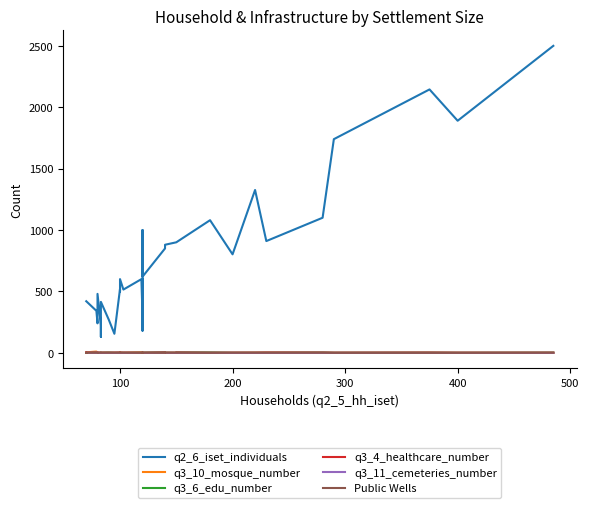

Which series has the widest spread of values?

q2_6_iset_individuals